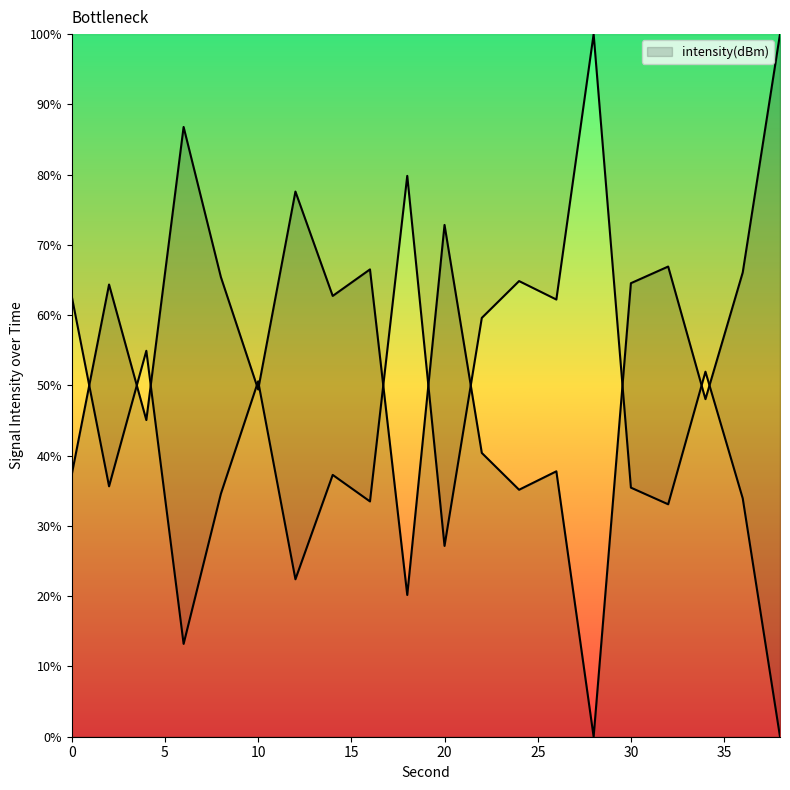

What is the value of the 9th point from the left?

66.5